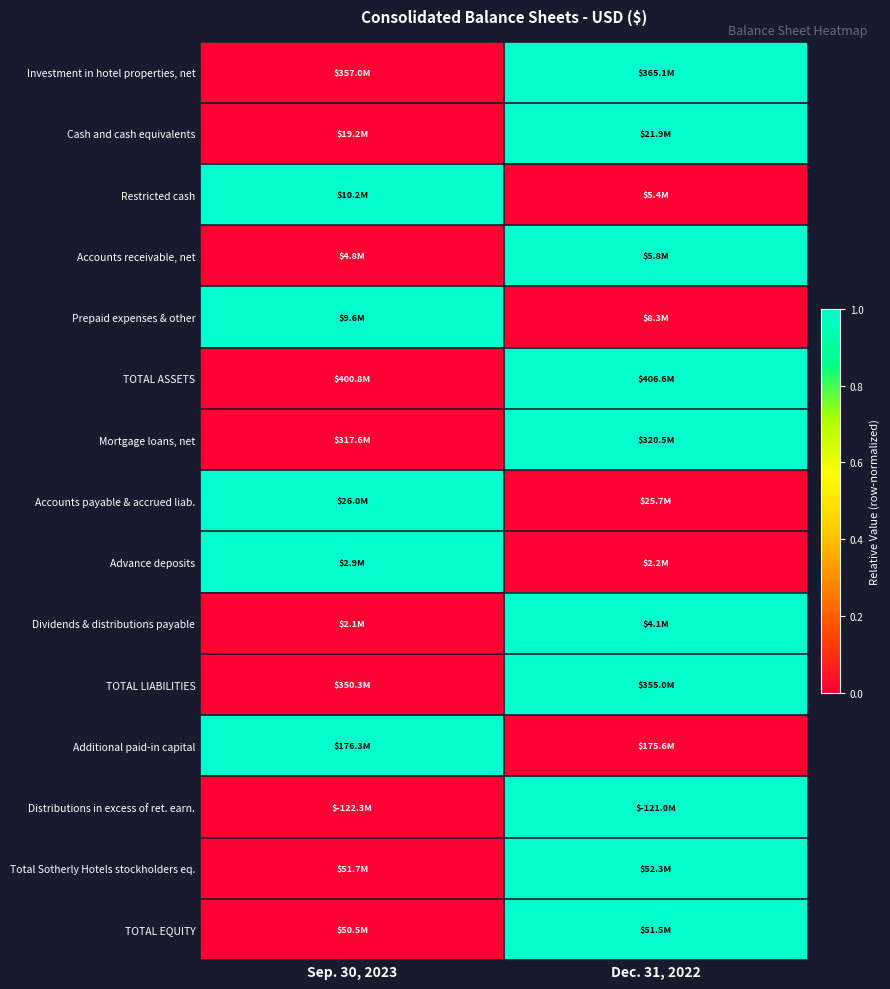

Reading left to right, list all the values displayed in this chart.

Investment in hotel properties, net: Sep. 30, 2023=0	Dec. 31, 2022=1
Cash and cash equivalents: Sep. 30, 2023=0	Dec. 31, 2022=1
Restricted cash: Sep. 30, 2023=1	Dec. 31, 2022=0
Accounts receivable, net: Sep. 30, 2023=0	Dec. 31, 2022=1
Prepaid expenses & other: Sep. 30, 2023=1	Dec. 31, 2022=0
TOTAL ASSETS: Sep. 30, 2023=0	Dec. 31, 2022=1
Mortgage loans, net: Sep. 30, 2023=0	Dec. 31, 2022=1
Accounts payable & accrued liab.: Sep. 30, 2023=1	Dec. 31, 2022=0
Advance deposits: Sep. 30, 2023=1	Dec. 31, 2022=0
Dividends & distributions payable: Sep. 30, 2023=0	Dec. 31, 2022=1
TOTAL LIABILITIES: Sep. 30, 2023=0	Dec. 31, 2022=1
Additional paid-in capital: Sep. 30, 2023=1	Dec. 31, 2022=0
Distributions in excess of ret. earn.: Sep. 30, 2023=0	Dec. 31, 2022=1
Total Sotherly Hotels stockholders eq.: Sep. 30, 2023=0	Dec. 31, 2022=1
TOTAL EQUITY: Sep. 30, 2023=0	Dec. 31, 2022=1